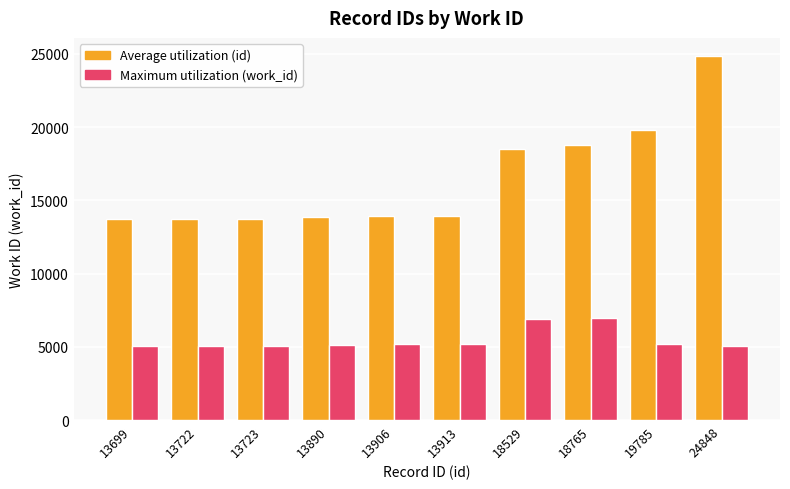

What is the spread (max minus min) of values at 19785?

14610